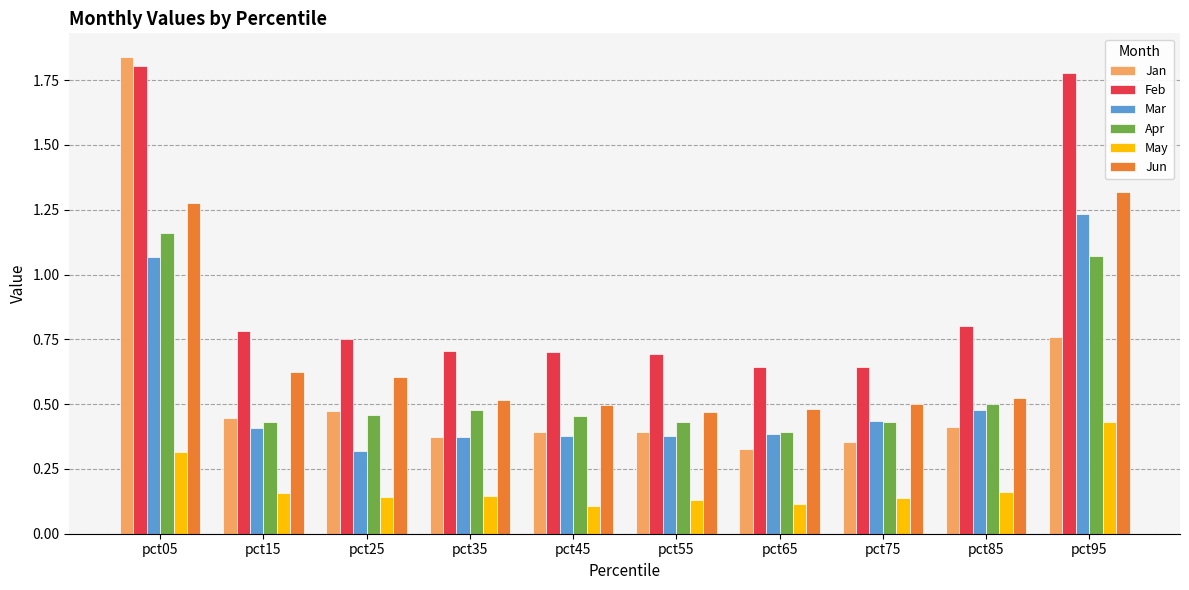

The Mar series shows 0.4 at pct15. True or false?

True